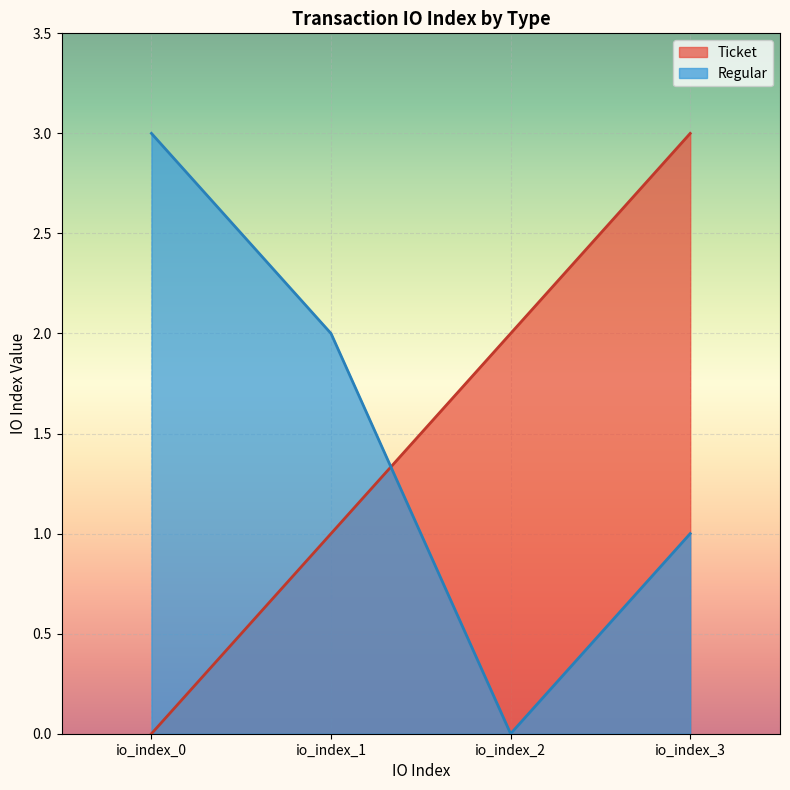

Between io_index_3 and io_index_1, which is larger?

io_index_3